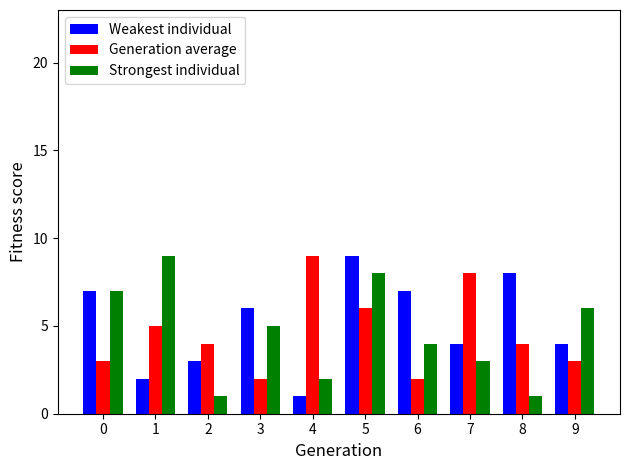

Rank the series at 9 from lowest to highest value.

Generation average, Weakest individual, Strongest individual